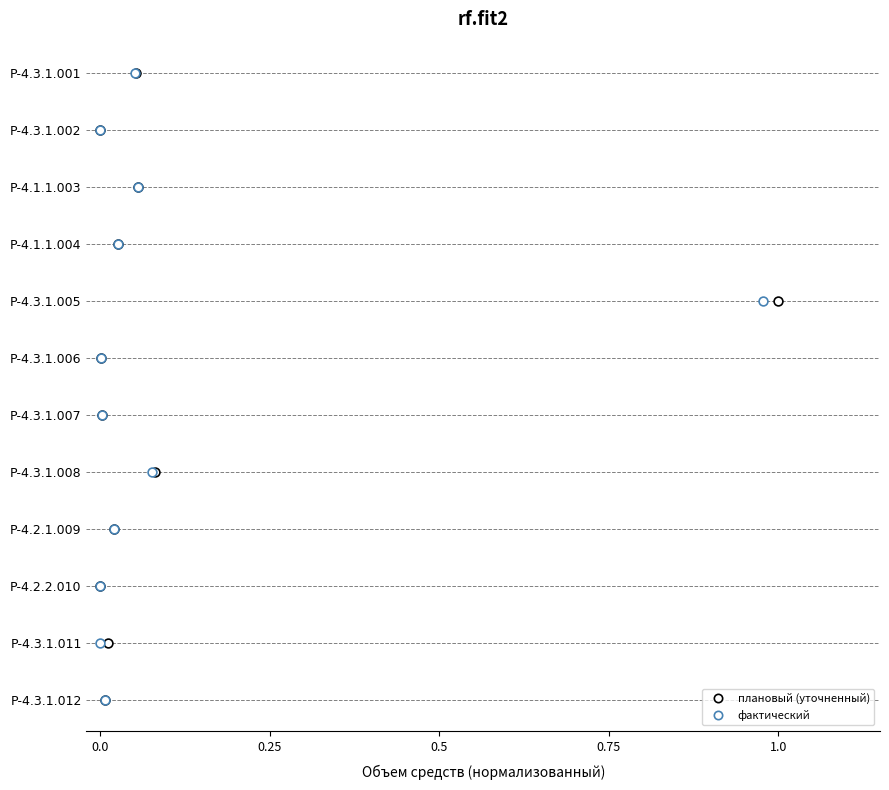

Which series contains the highest Y value?

плановый (уточненный)